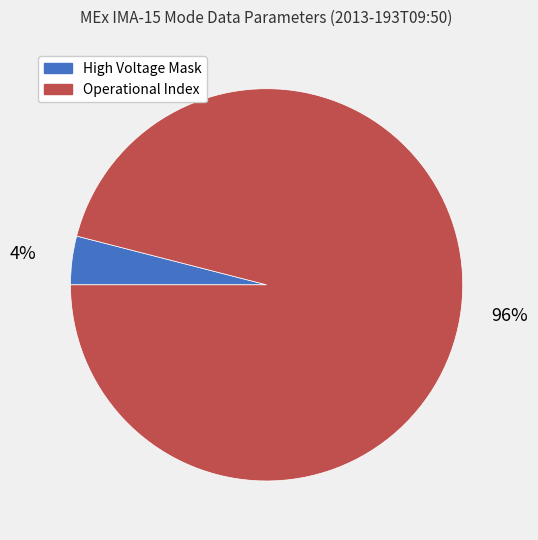

Is the sum of High Voltage Mask and Operational Index greater than half?

Yes